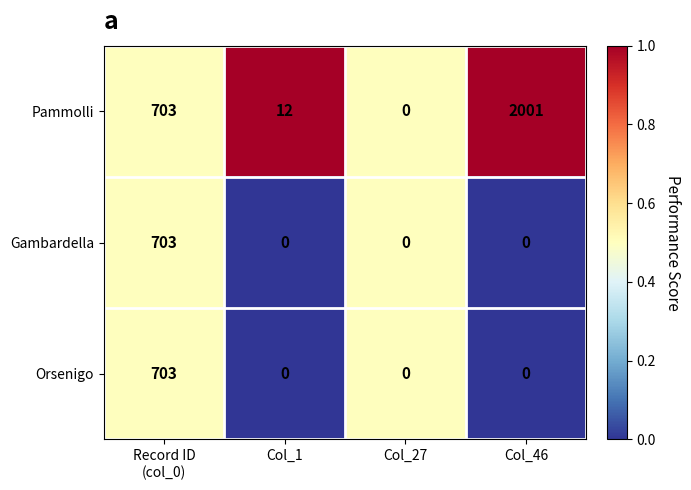

At which category does the chart reach its peak across all series?

Col_46